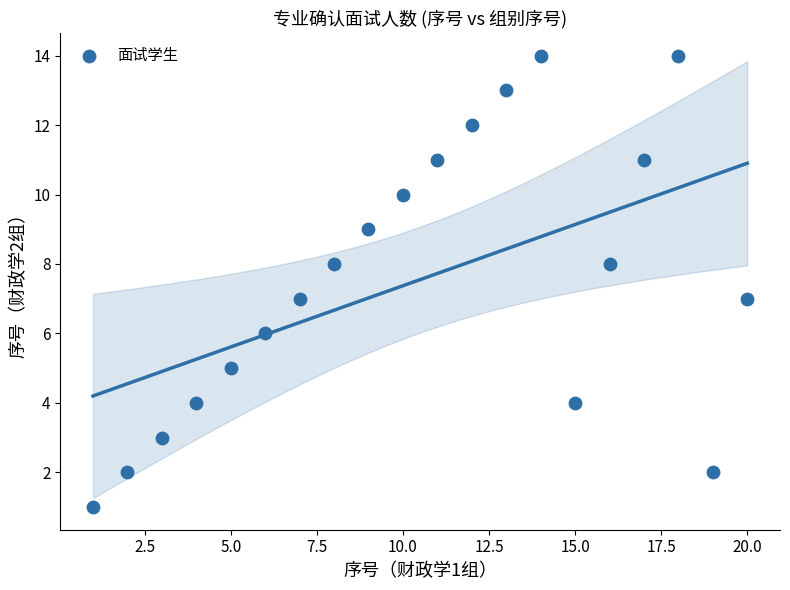

What is the range of Y values (max minus min)?

13